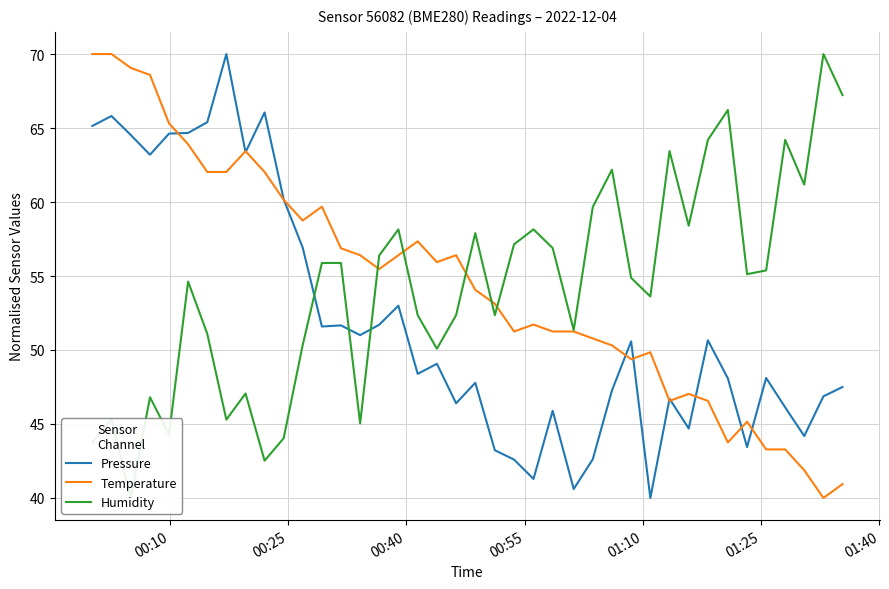

List the series in order of their peak value, lowest first.

Pressure, Temperature, Humidity